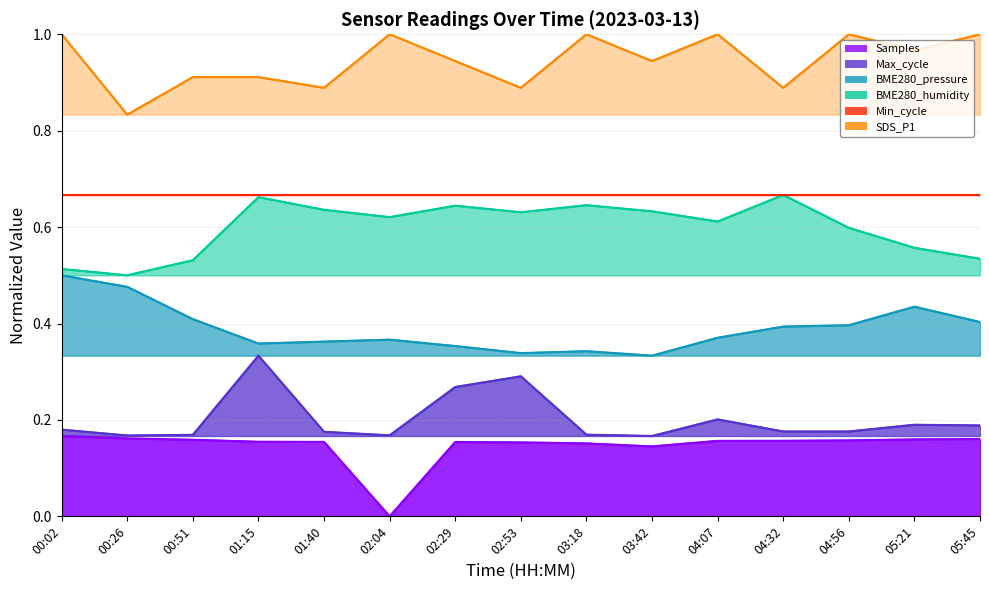

How many positive values does the Samples series have?

14